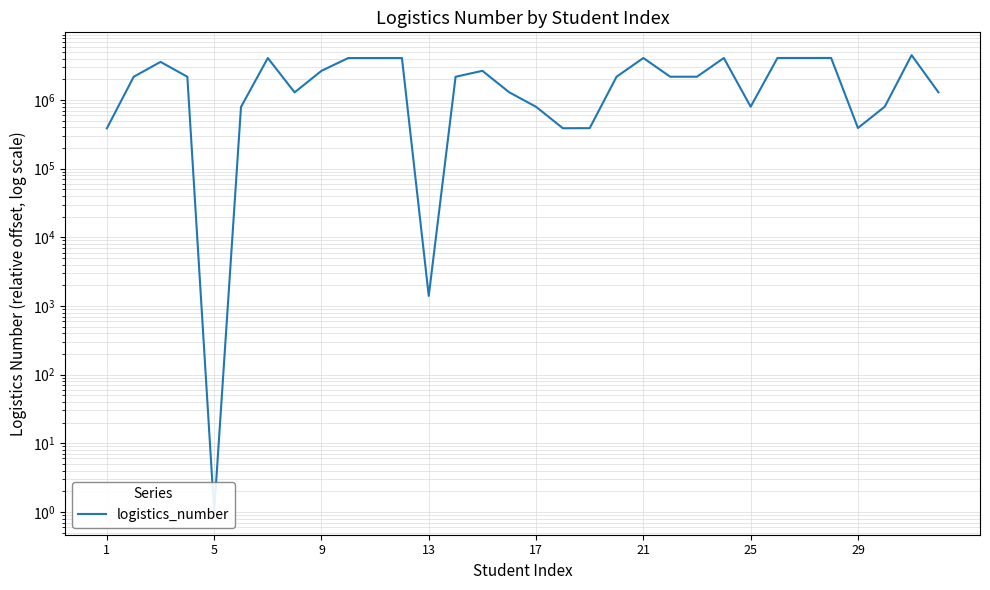

What is the difference between the maximum and minimum values?

4505900